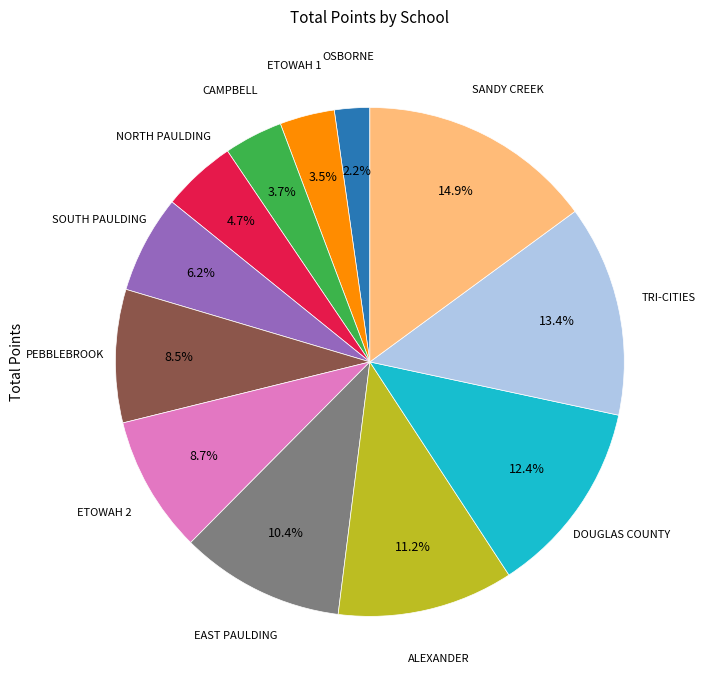

Is there any slice that represents more than half of the pie?

No